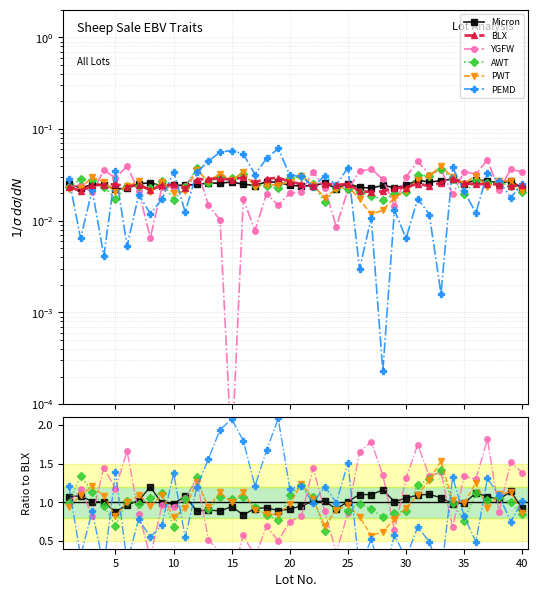

True or false: PEMD has more than 0 points higher than both neighbors.

True